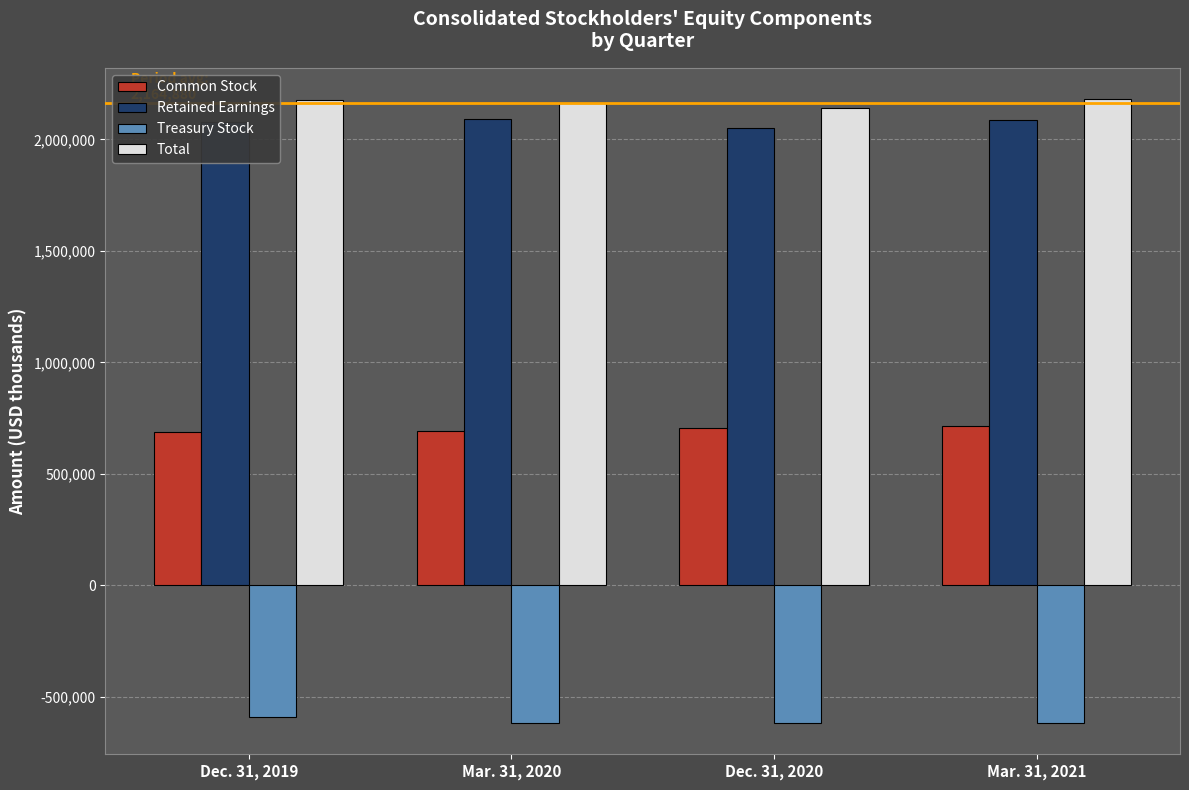

What is the minimum value shown in the chart?

-618709